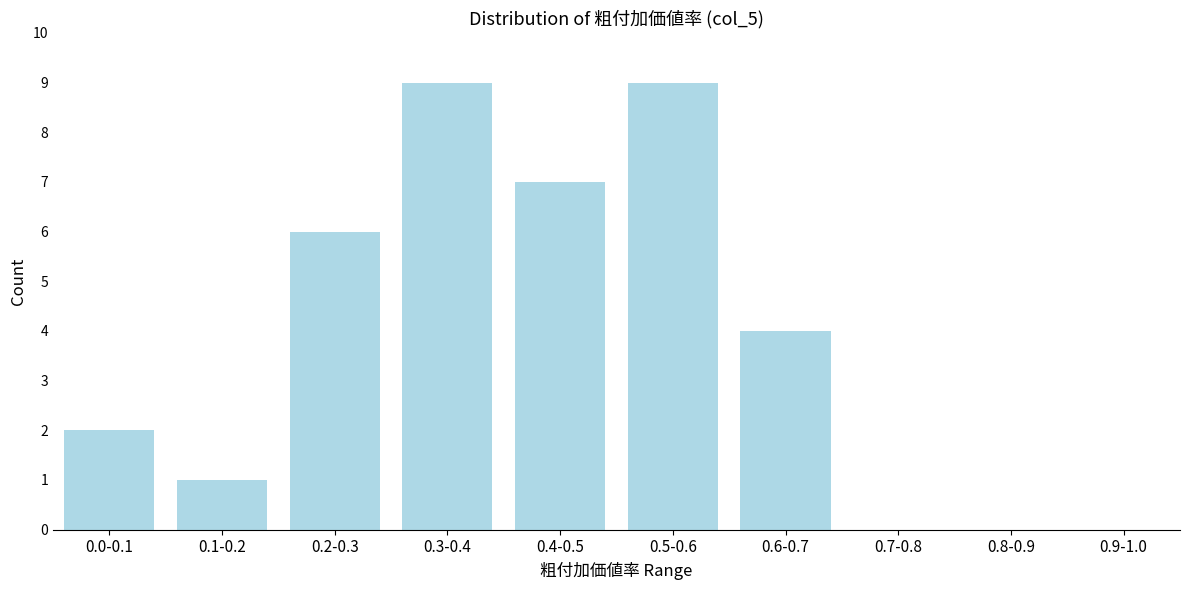

Reading left to right, list all the values displayed in this chart.

0.0-0.1=2	0.1-0.2=1	0.2-0.3=6	0.3-0.4=9	0.4-0.5=7	0.5-0.6=9	0.6-0.7=4	0.7-0.8=0	0.8-0.9=0	0.9-1.0=0